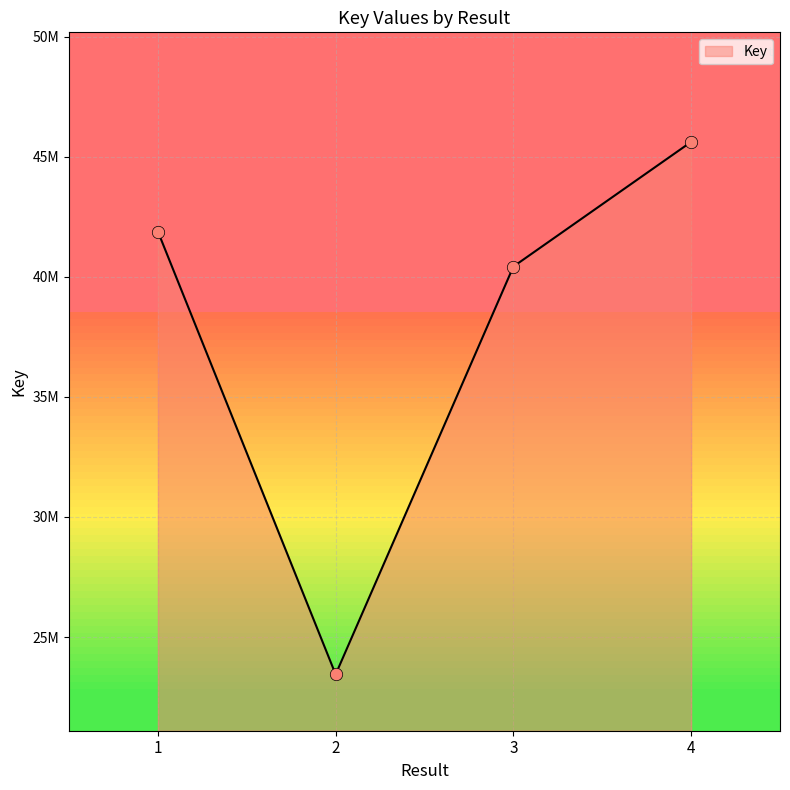

What is the ratio of the value at 4 to the value at 1?

1.1